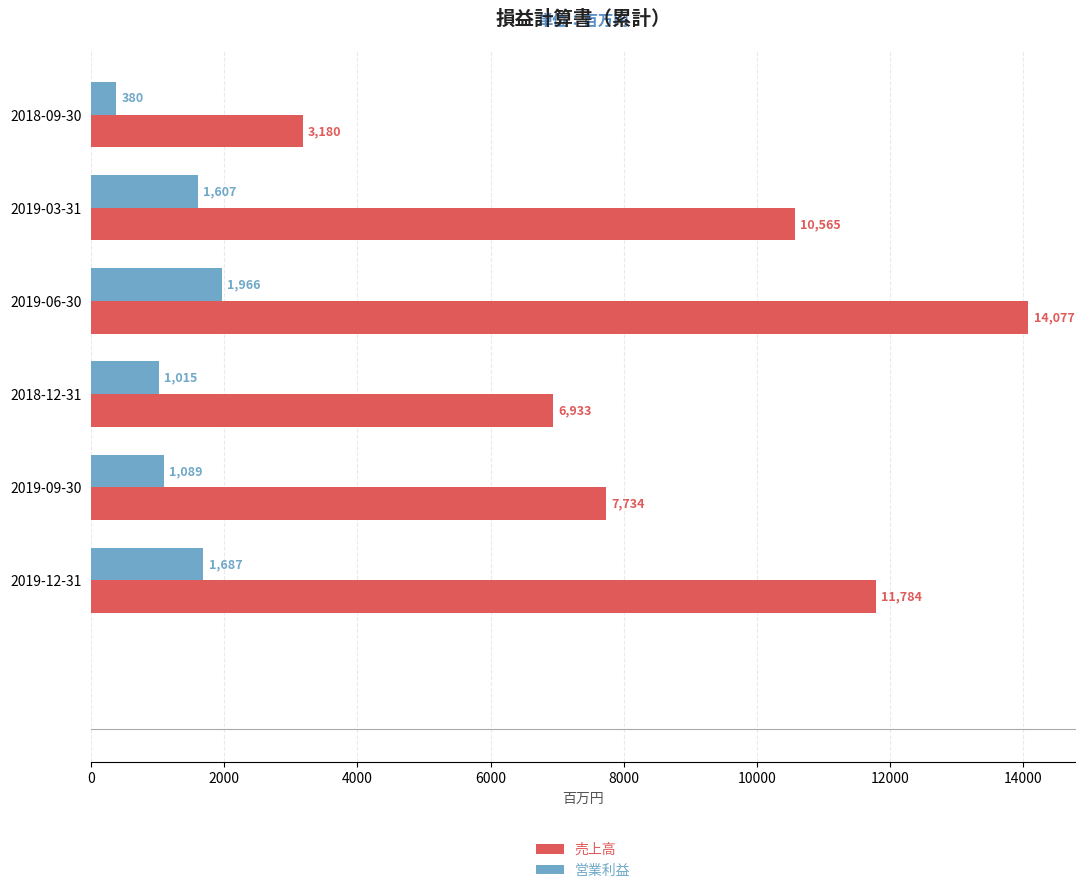

How many data points in 営業利益 are less than 1607?

3